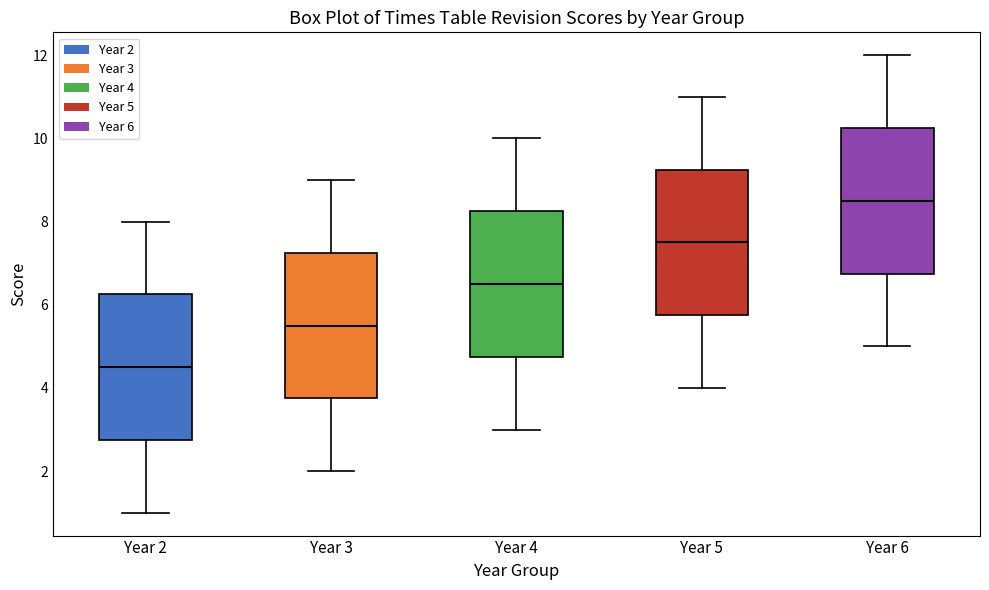

Which box has the highest median line?

Year 6